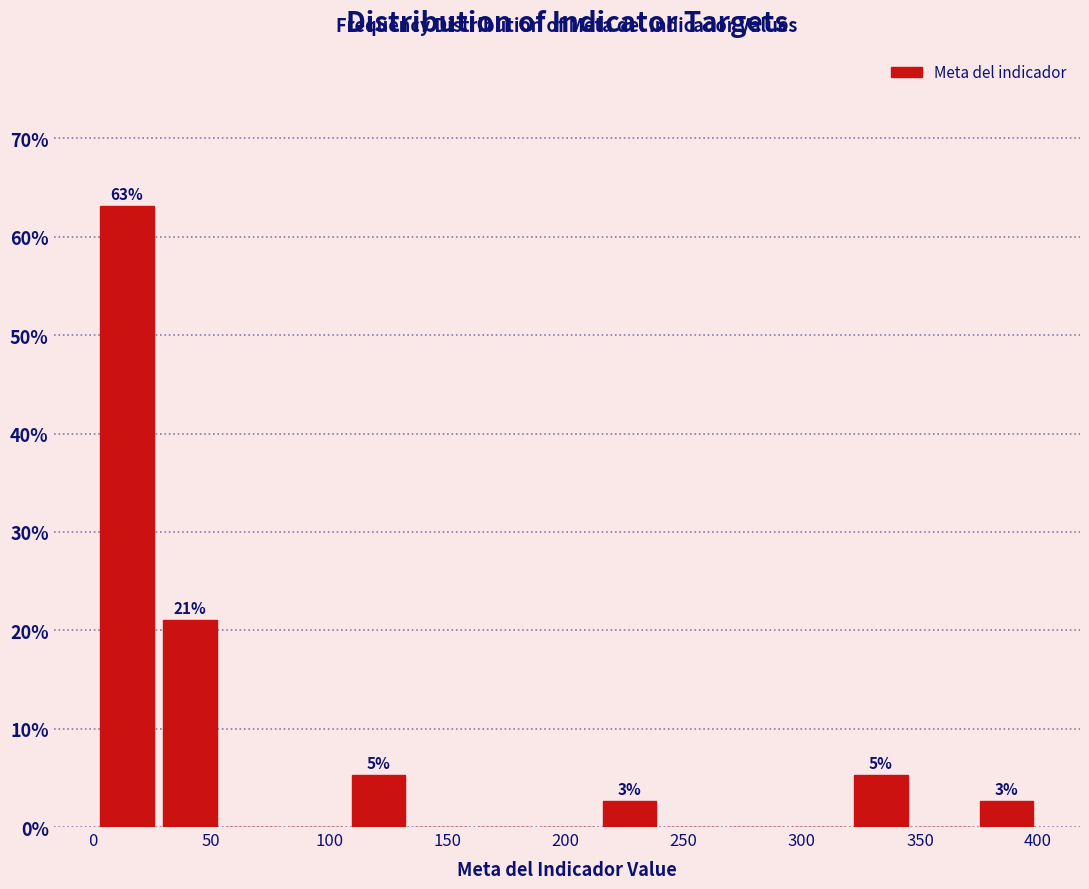

Over which range of the x-axis is the bar tallest?

0 to 30